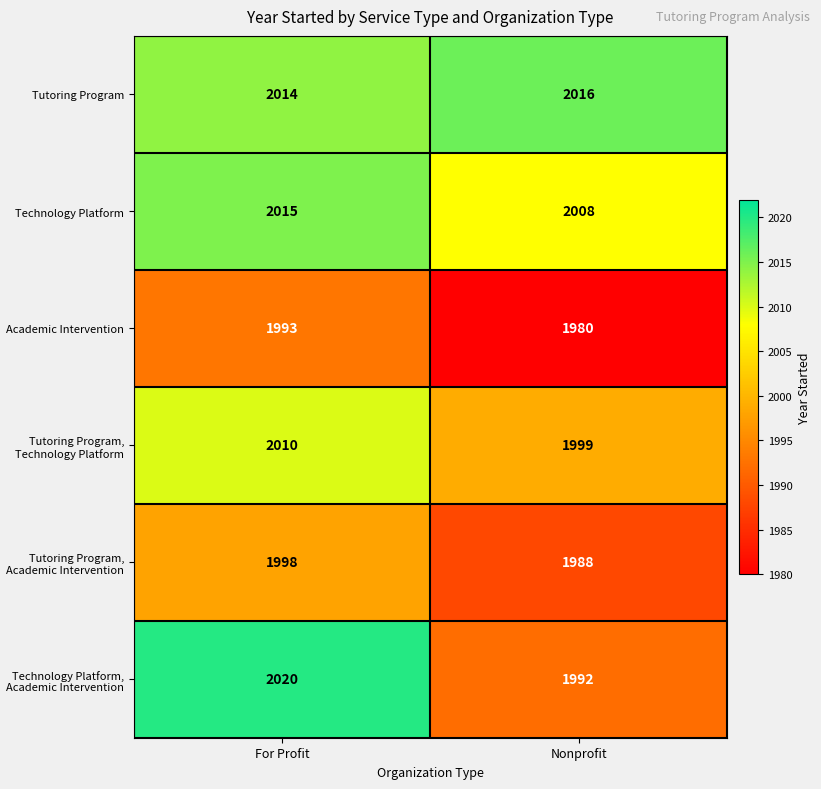

List the series in order of their peak value, lowest first.

Academic Intervention, Tutoring Program, Academic Intervention, Tutoring Program, Technology Platform, Technology Platform, Tutoring Program, Technology Platform, Academic Intervention